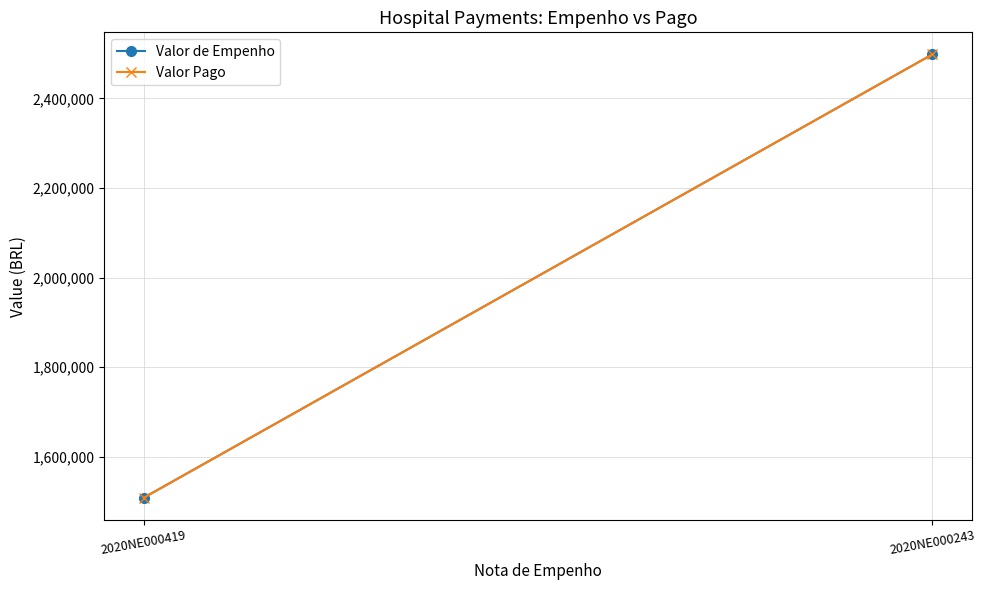

What is the greatest value displayed?

2498210.2